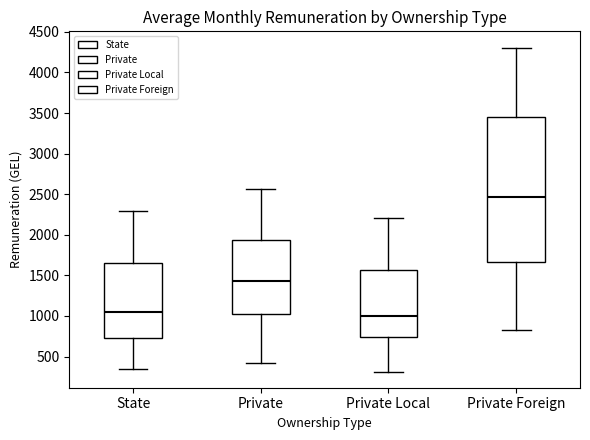

Which box is the tallest, from its lower edge to its upper edge?

Private Foreign